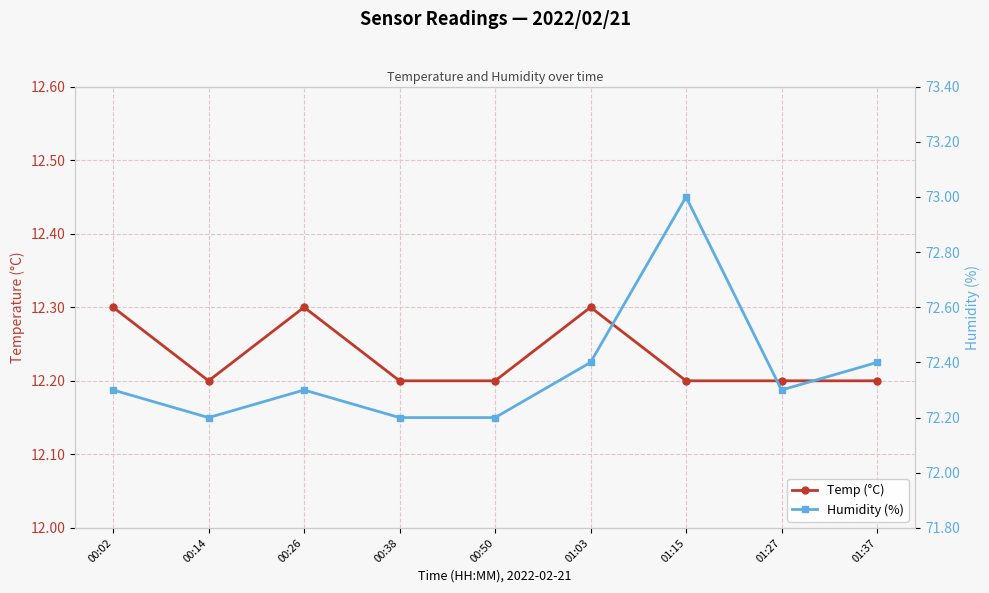

Rank the series by their average value, from lowest to highest.

Temp (°C), Humidity (%)